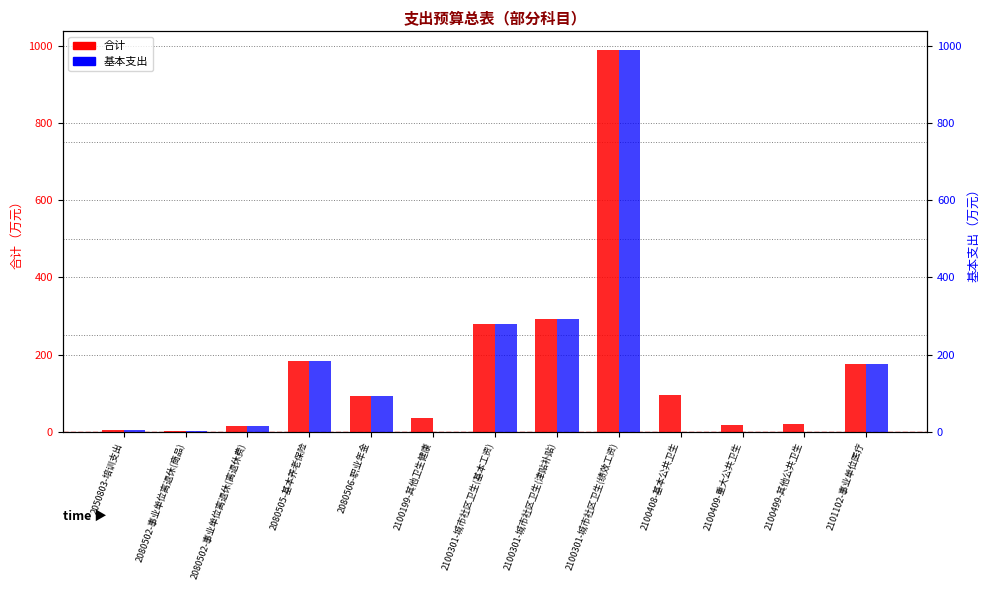

How many data points in 基本支出 are above 15?

7